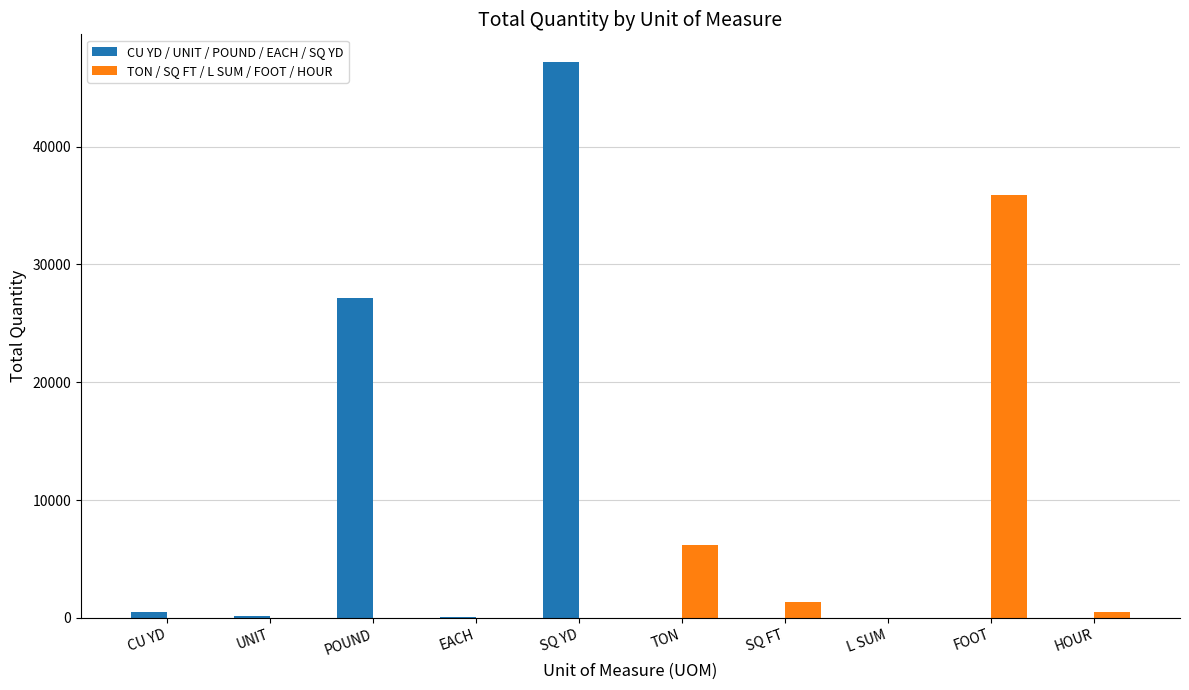

At which category is the sum across all series the highest?

SQ YD